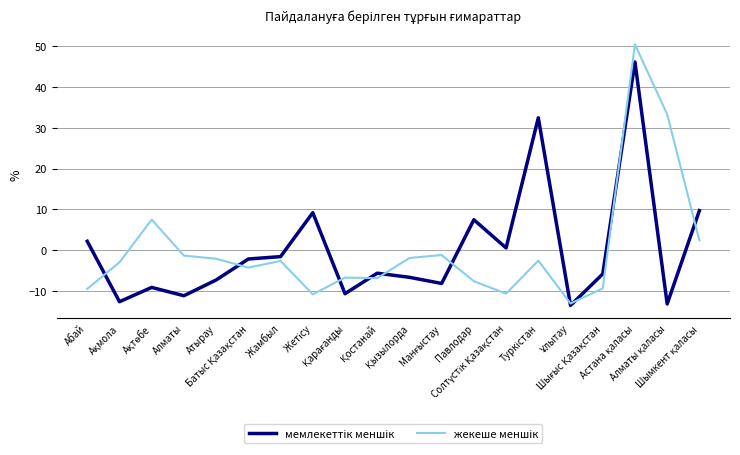

What is the smallest value displayed?

-13.5